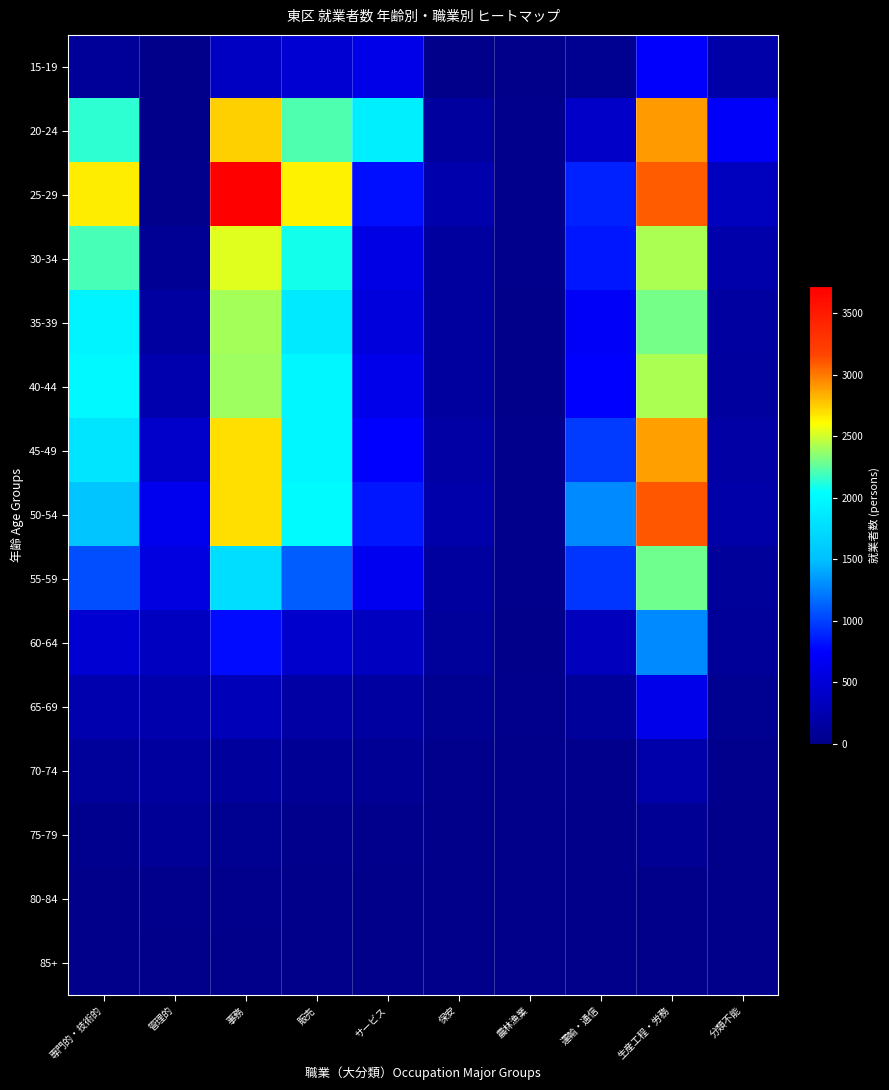

Which has a higher value, 保安 or 分類不能?

分類不能